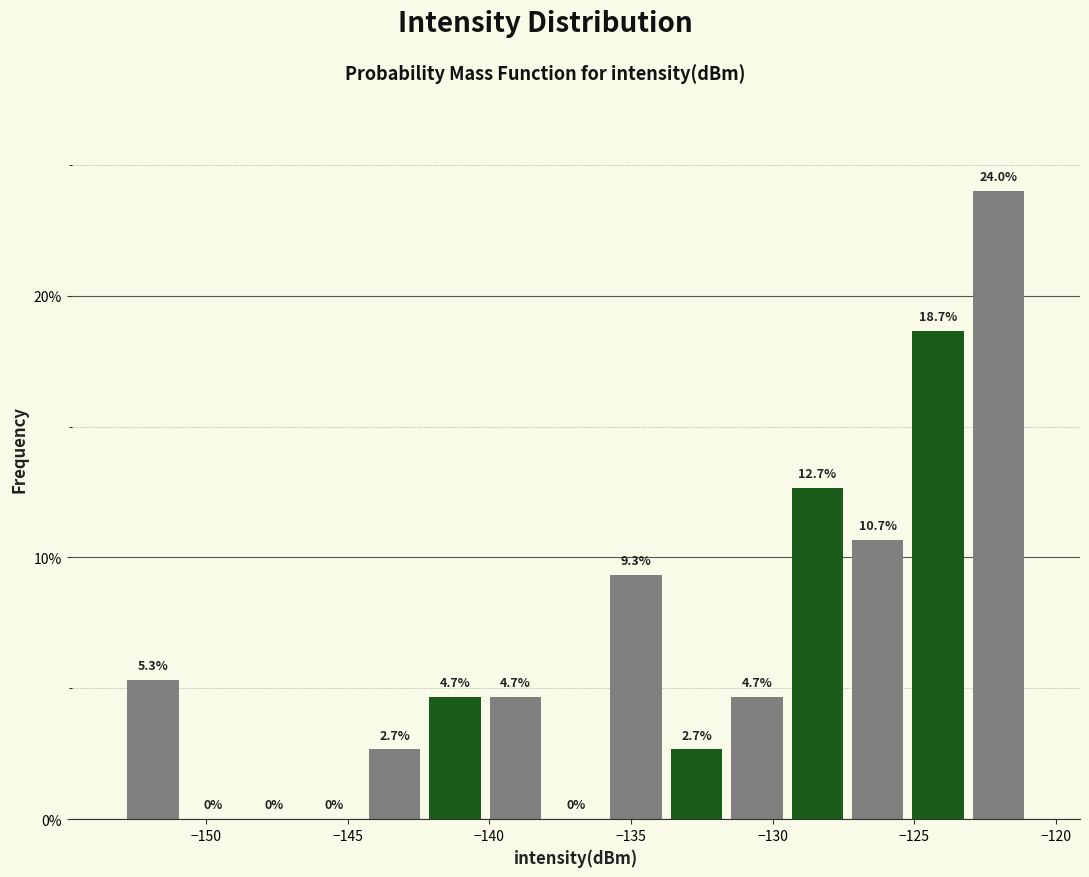

How tall is the bar that spans -144.5 to -142.5 on the x-axis? The bar edges are not printed on the chart, so give them approximately, as read against the axis.

2.7